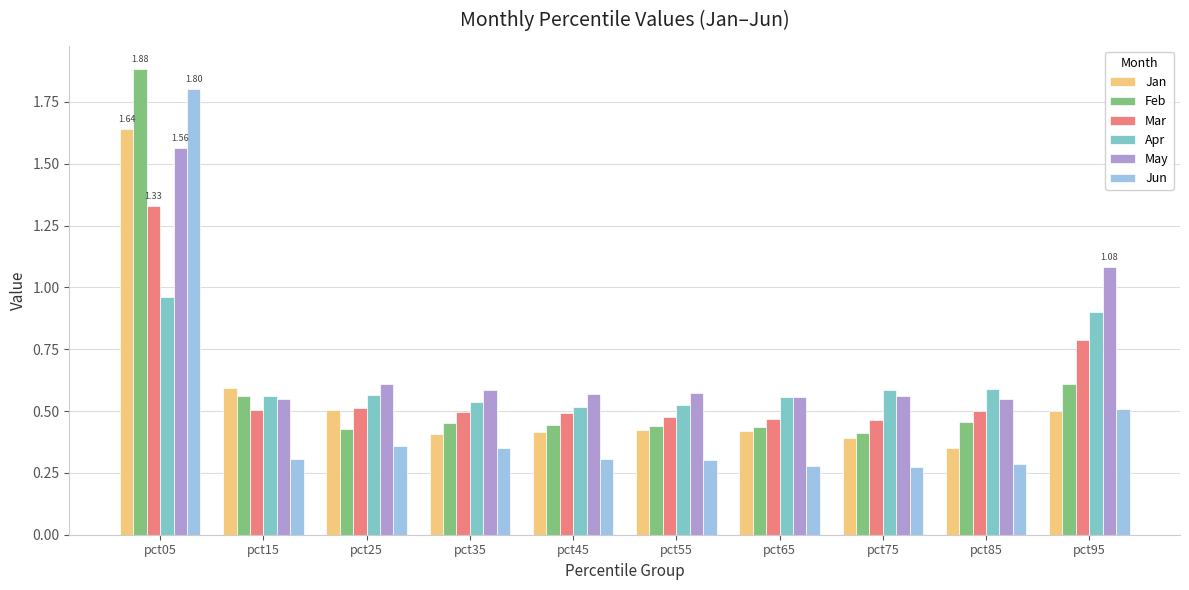

Which series has the largest range (max minus min)?

Jun